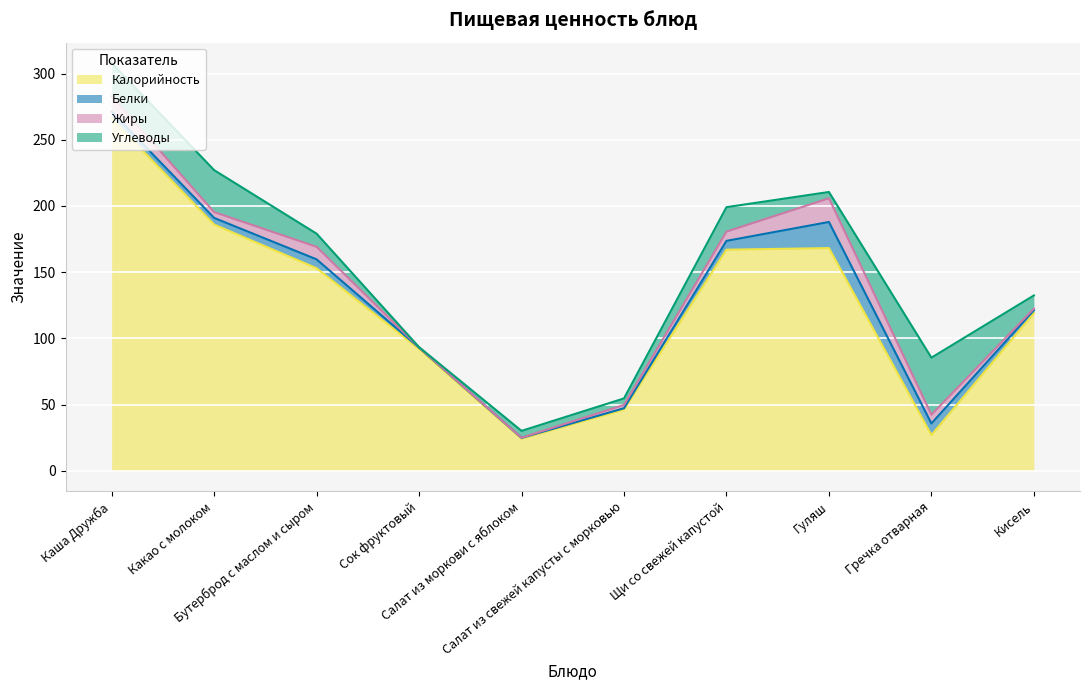

Reading left to right, list all the values displayed in this chart.

Калорийность: 266.0	186.0	153.0	92.0	24.2	46.3	167.0	168.2	27.0	119.0
Белки: 5.2	5.0	6.7	1.0	0.7	1.0	6.7	19.7	8.8	2.3
Жиры: 11.7	4.4	9.5	0.2	0.1	2.5	7.0	17.9	6.6	1.1
Углеводы: 25.1	31.7	9.9	0.2	5.2	4.9	18.4	4.8	43.1	10.0